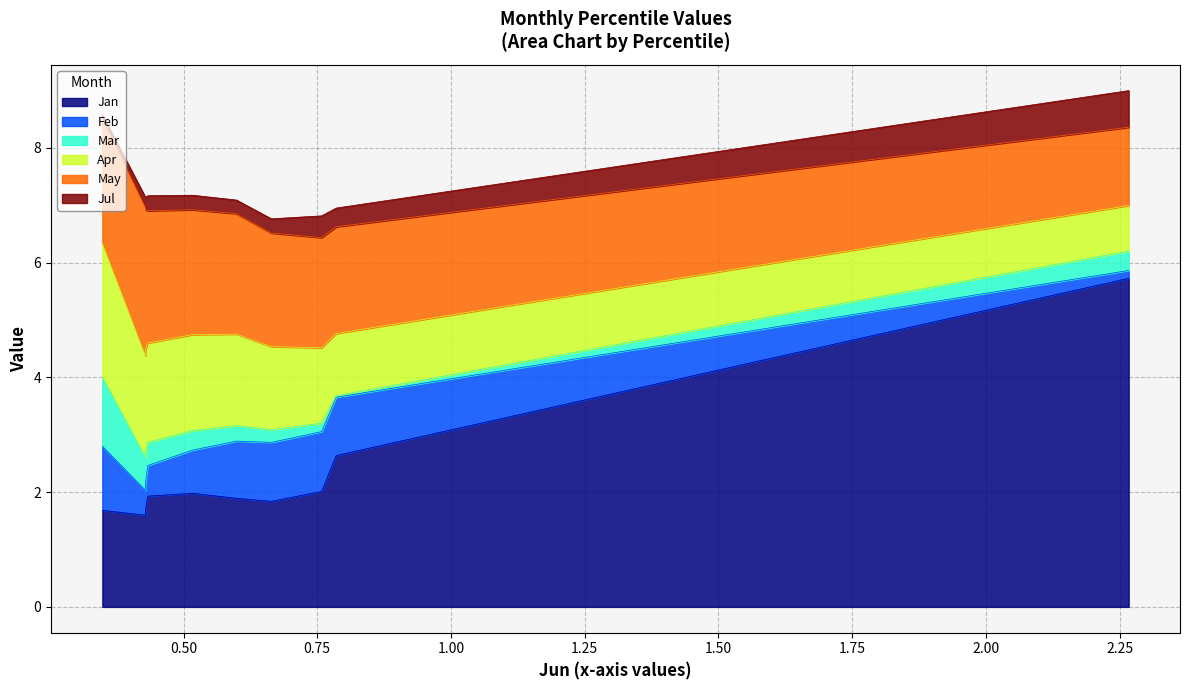

How many categories are shown in the chart?

10